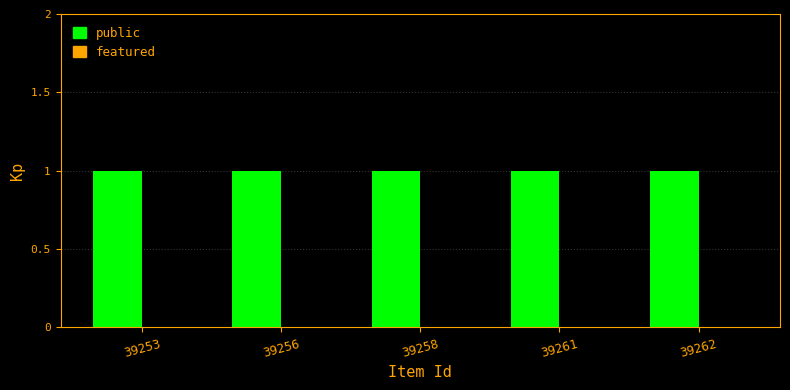

At which label does featured reach its peak?

39253